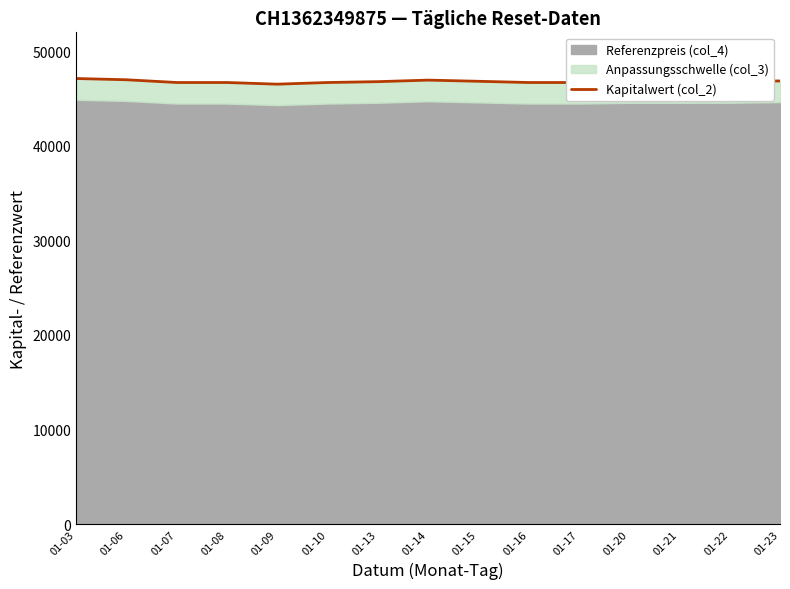

Reading right to left, list all the values displayed in this chart.

01-23=46859.0	01-22=46784.2	01-21=46773.4	01-20=46773.4	01-17=46693.9	01-16=46693.9	01-15=46823.3	01-14=46947.0	01-13=46783.8	01-10=46693.9	01-09=46518.6	01-08=46693.9	01-07=46693.9	01-06=46985.0	01-03=47116.9